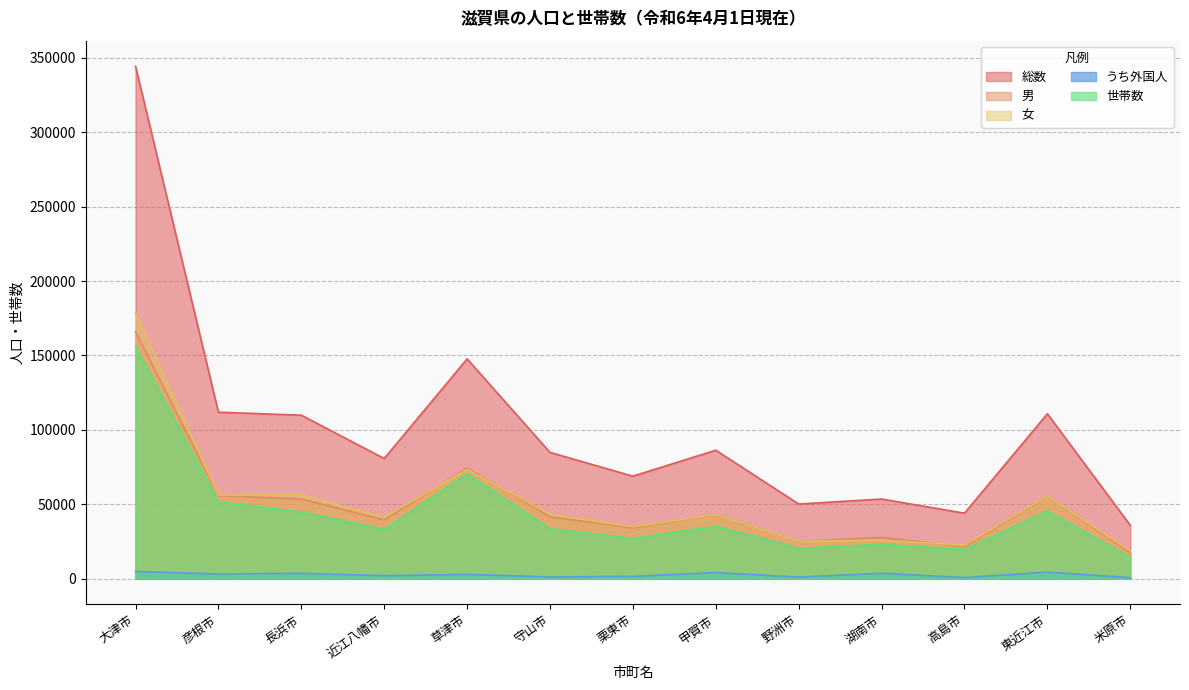

True or false: うち外国人 has a value of 1045 at 米原市.

False